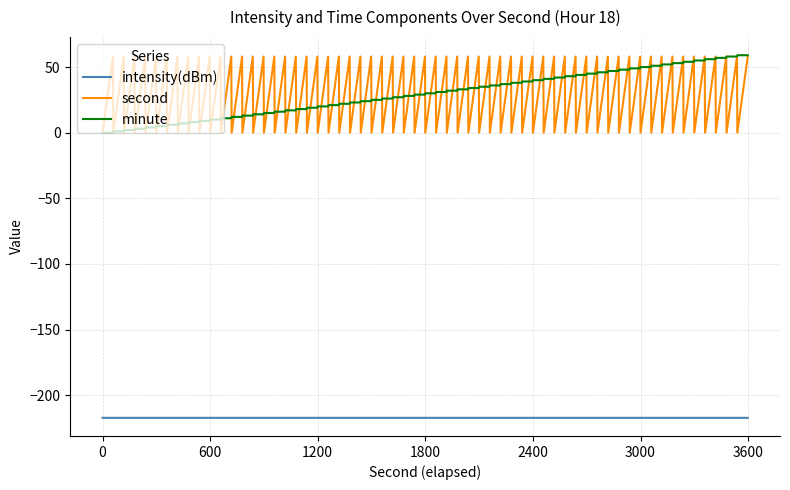

True or false: minute and intensity(dBm) cross at least once.

False